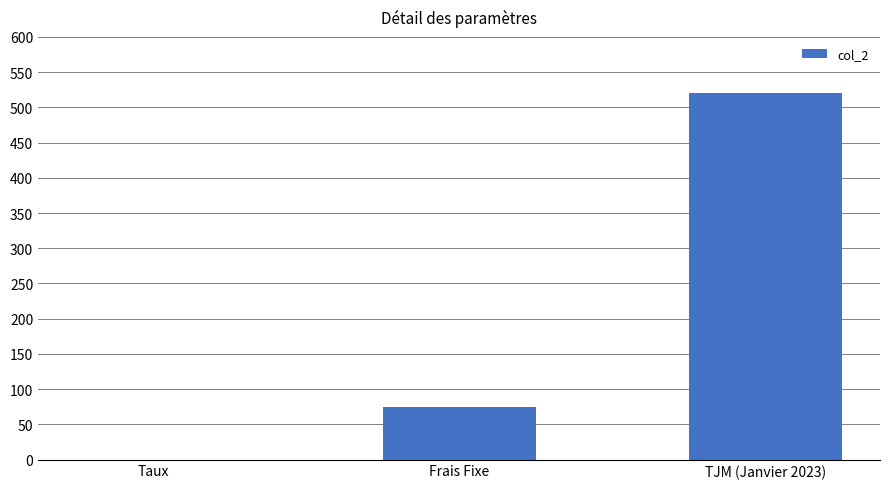

Between TJM (Janvier 2023) and Frais Fixe, which is larger?

TJM (Janvier 2023)